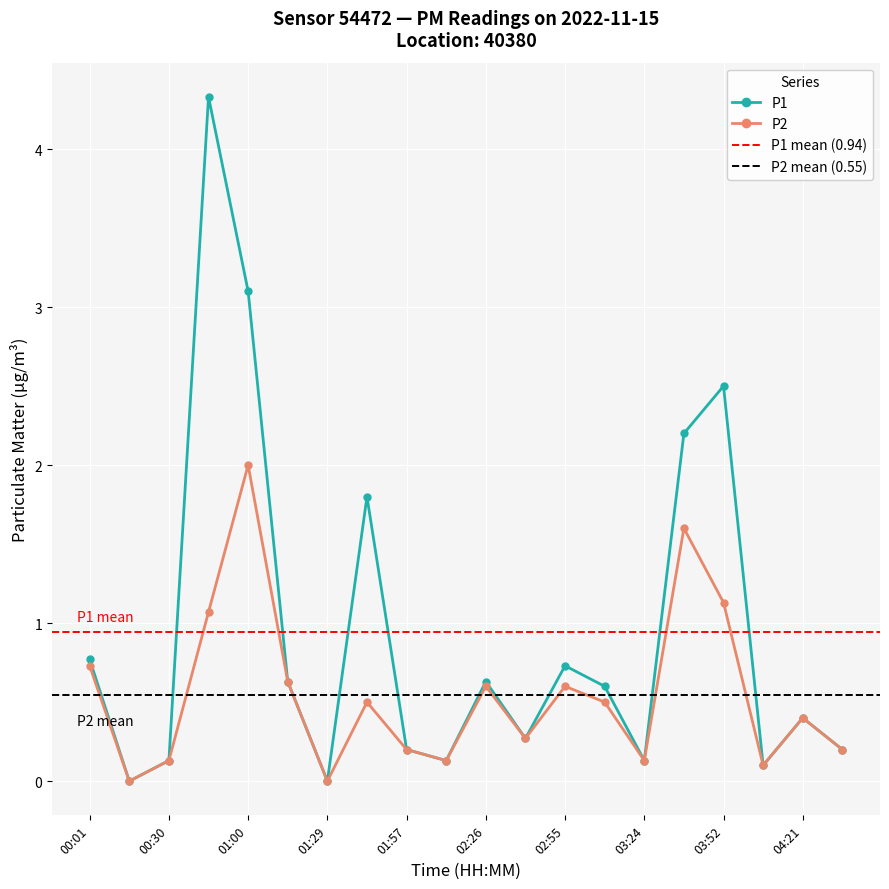

Rank the series by their maximum value, from highest to lowest.

P1, P2